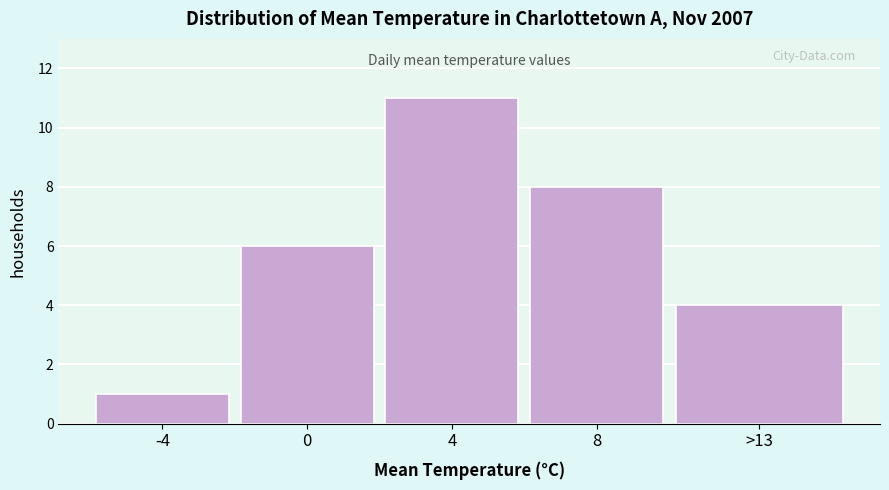

Reading left to right, list all the values displayed in this chart.

-4=1	0=6	4=11	8=8	>13=4